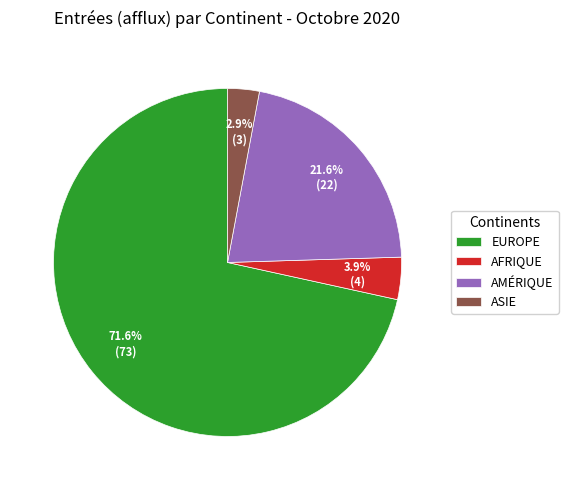

Rank the categories by value from highest to lowest.

EUROPE, AMÉRIQUE, AFRIQUE, ASIE